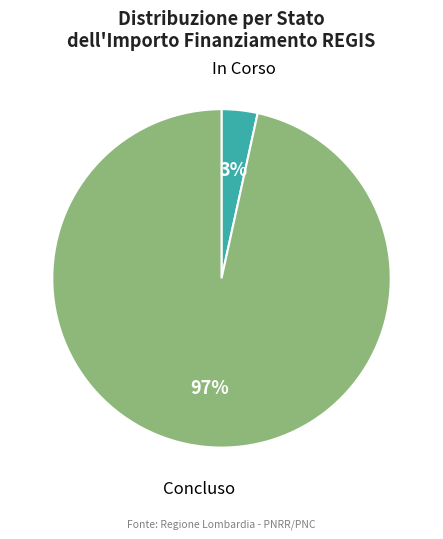

What percentage is the In Corso slice, to the nearest percent?

3%